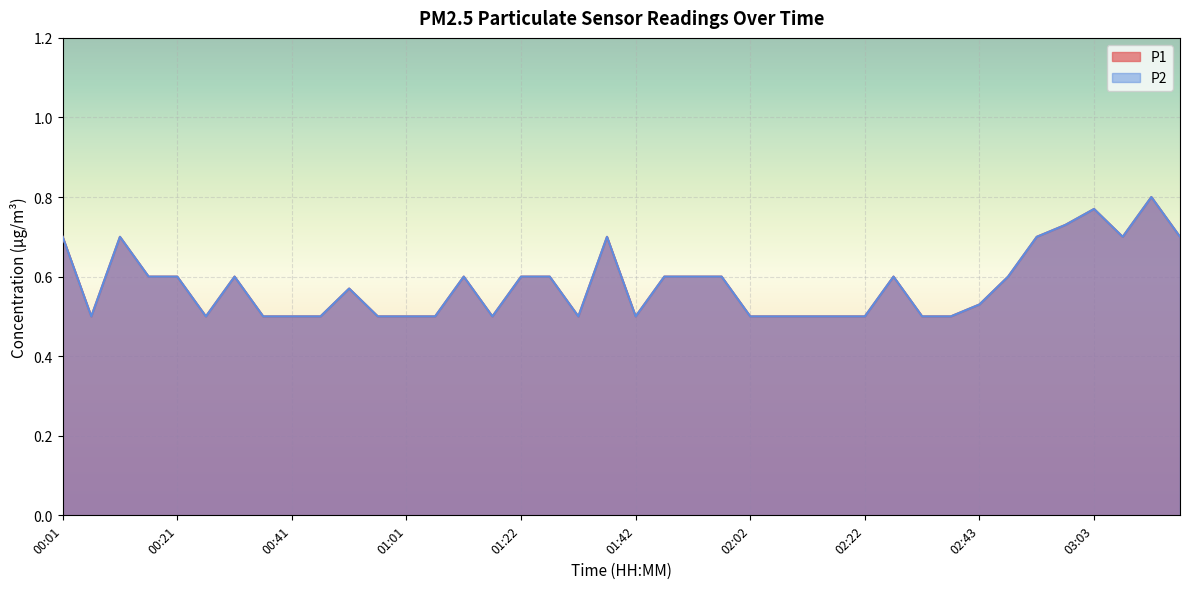

List the labels in order of P1 value, smallest first.

00:06, 00:26, 00:36, 00:41, 00:46, 00:56, 01:01, 01:07, 01:17, 01:32, 01:42, 02:02, 02:07, 02:12, 02:17, 02:22, 02:33, 02:38, 02:43, 00:51, 00:16, 00:21, 00:31, 01:12, 01:22, 01:27, 01:47, 01:52, 01:57, 02:28, 02:48, 00:01, 00:11, 01:37, 02:53, 03:08, 03:18, 02:58, 03:03, 03:13